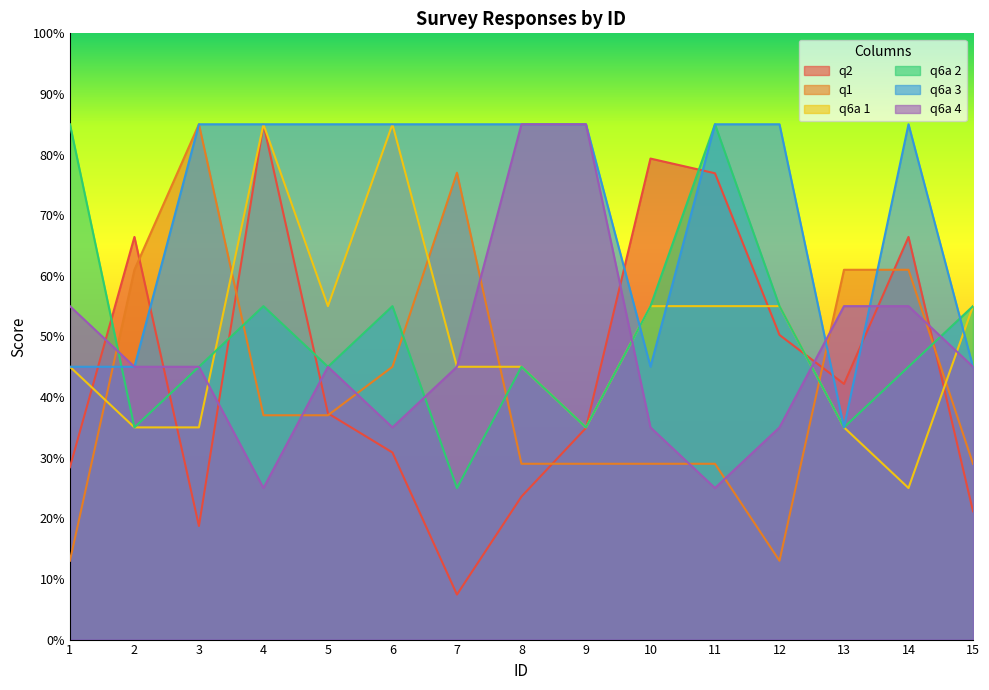

At which label is q6a 2 closest to 55?

4